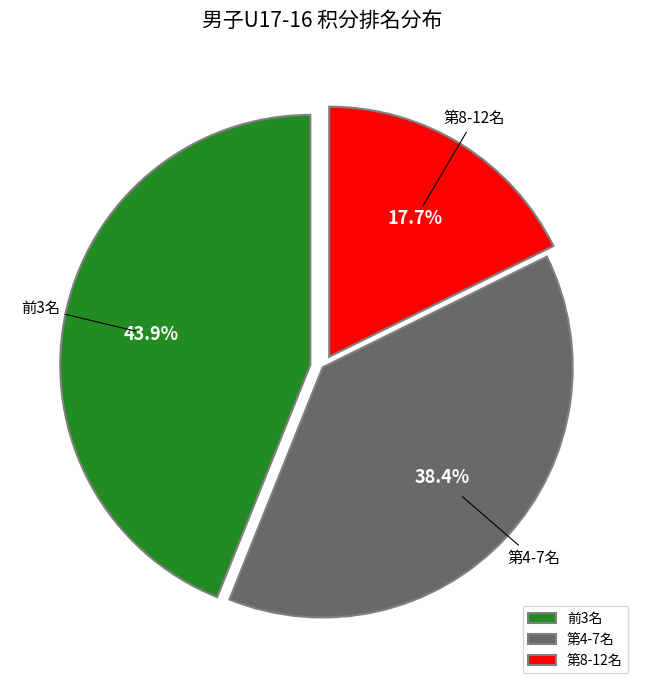

Between 前3名 and 第8-12名, which is larger?

前3名